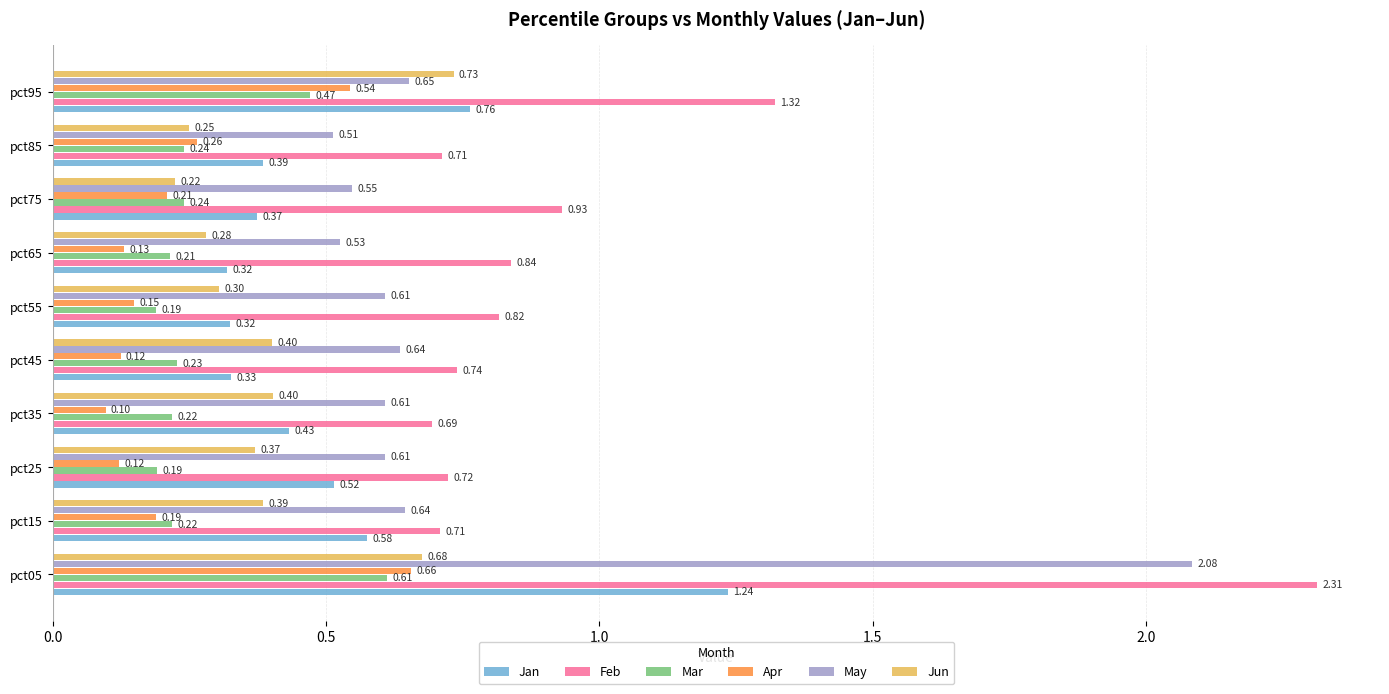

Which series has the largest range (max minus min)?

Feb